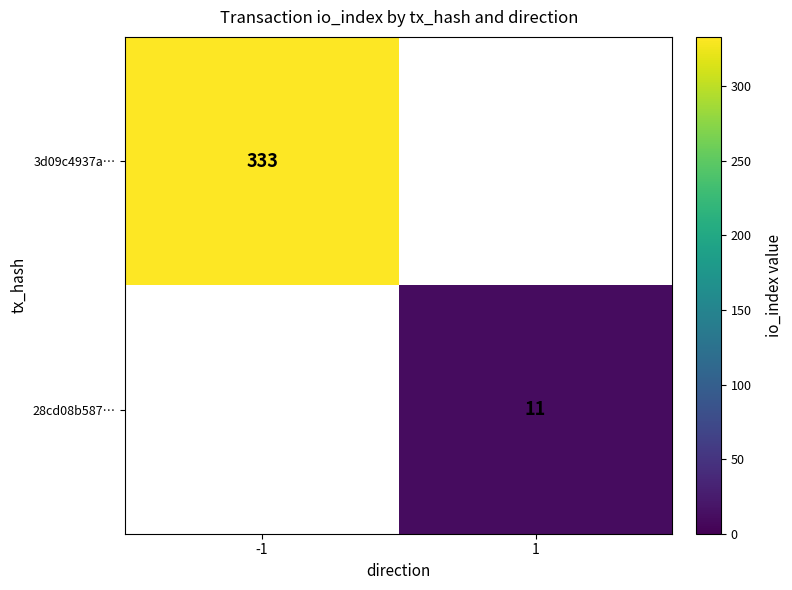

Is it true that 28cd08b587… equals 4.0 at 1?

False